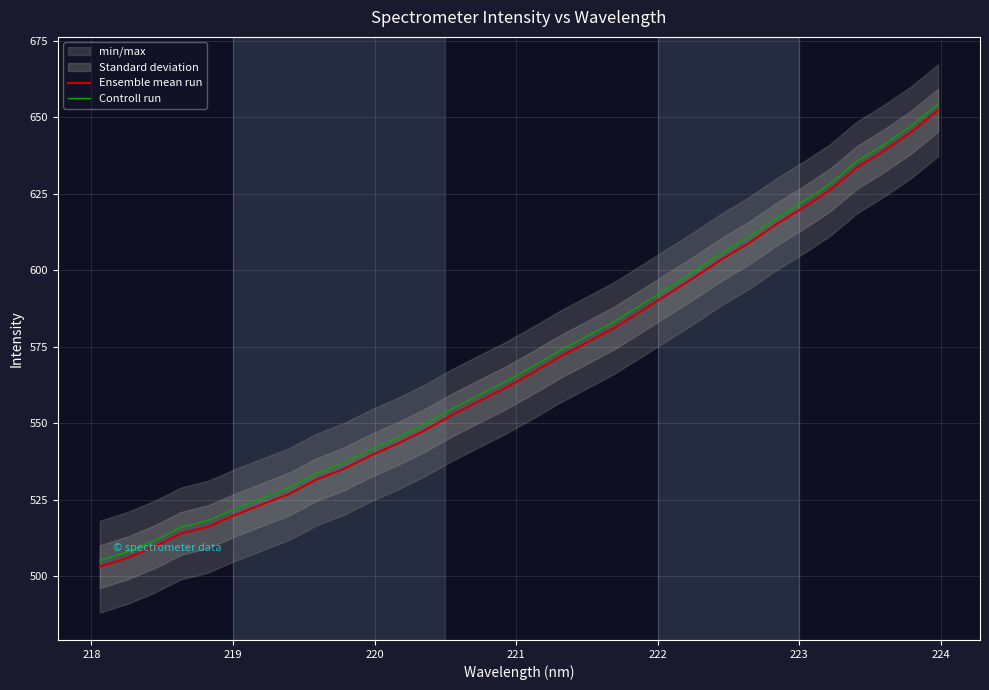

True or false: Controll run and Ensemble mean run cross at least once.

False